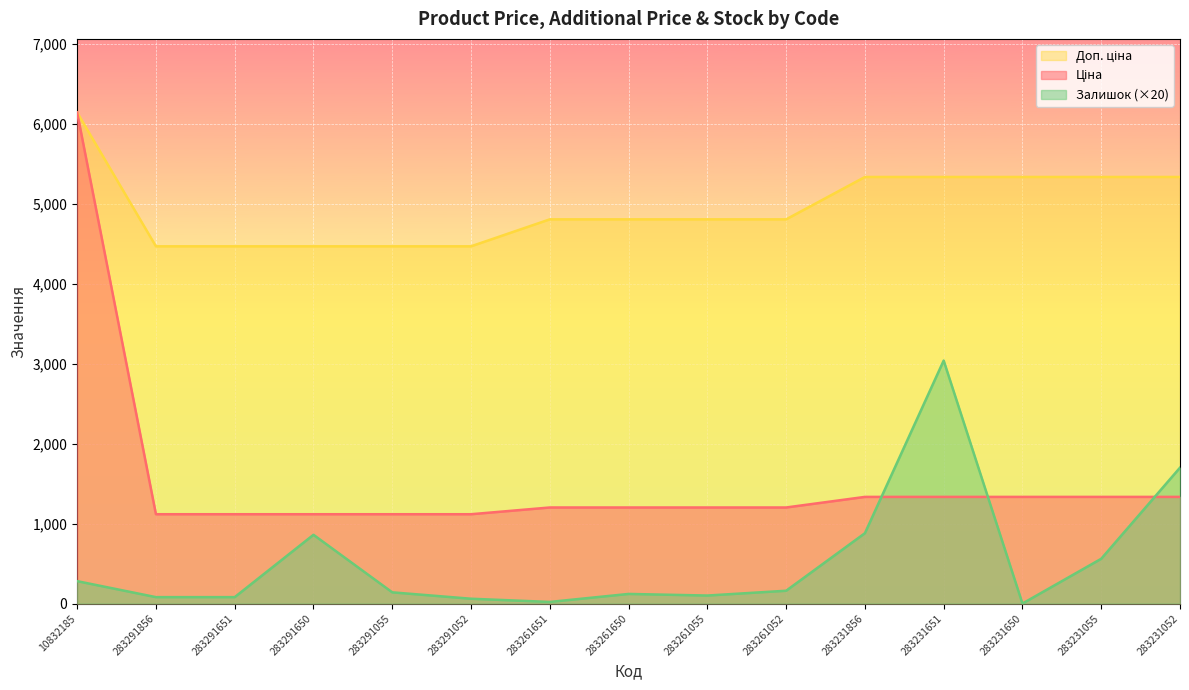

Between 283231055 and 283291650, which is larger?

283231055